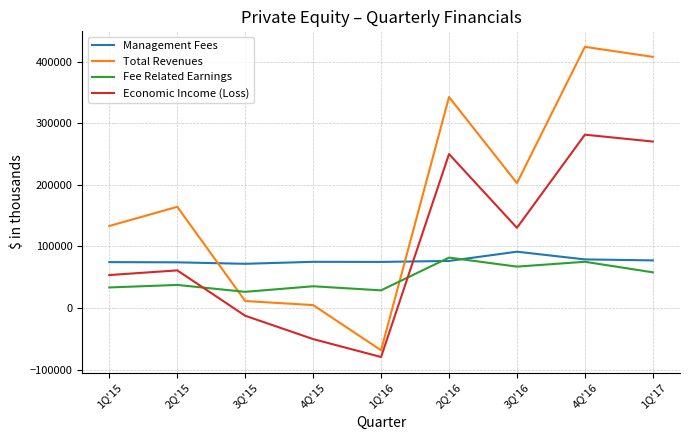

At which label is Economic Income (Loss) closest to 101052?

3Q'16